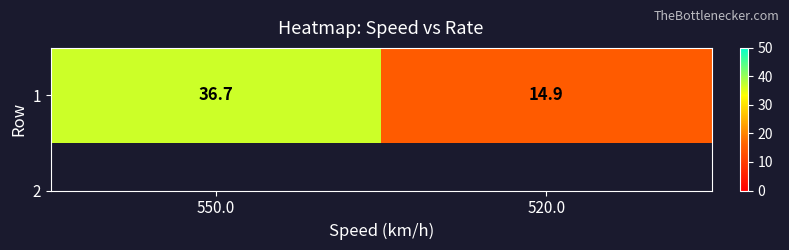

The chart shows a value of 36.7 at 550.0. True or false?

True